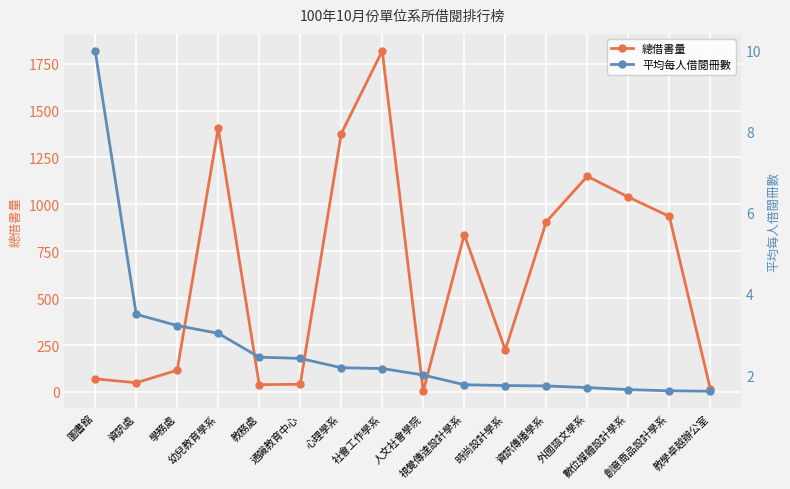

What are all the series names shown in the legend?

總借書量, 平均每人借閱冊數